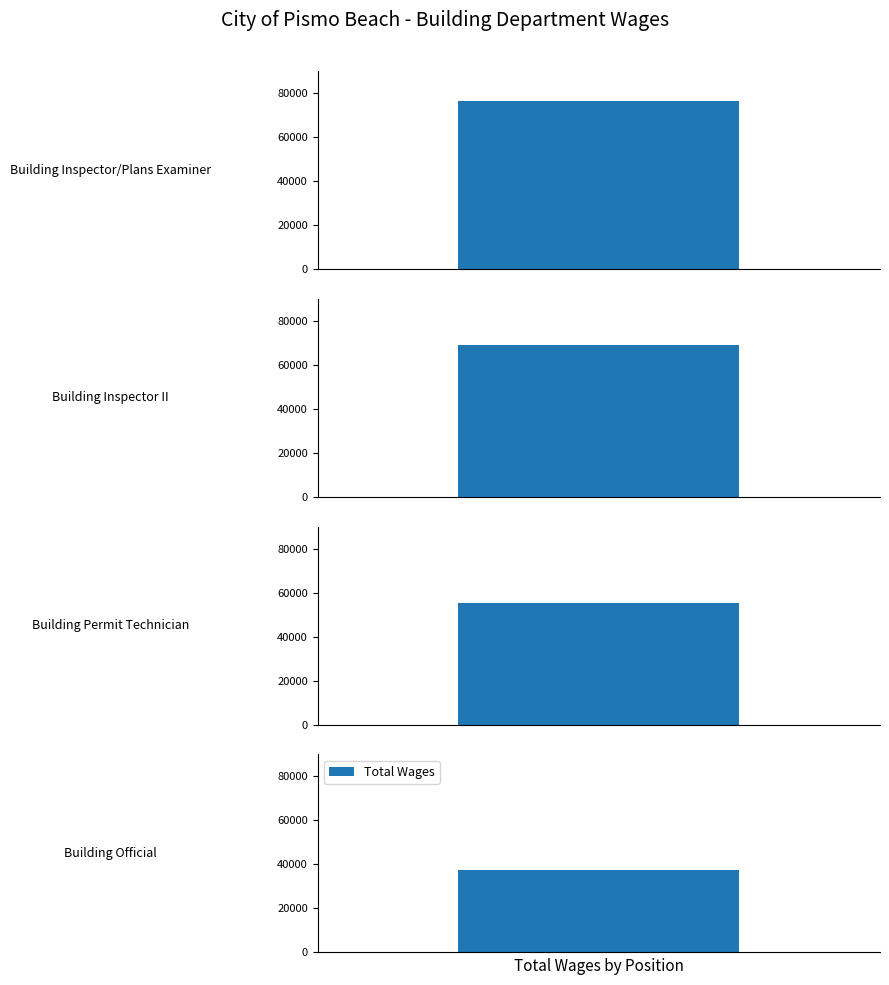

Does the chart contain any negative values?

No